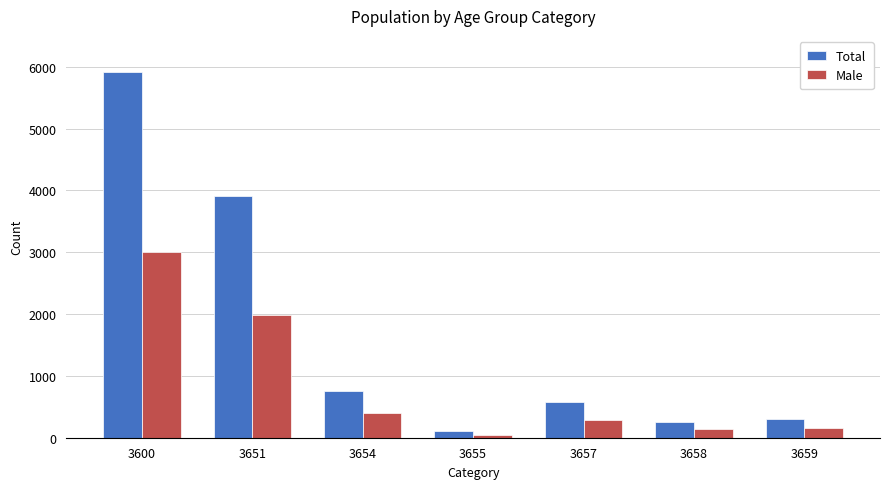

What is the total value across all series at 3600?

8924